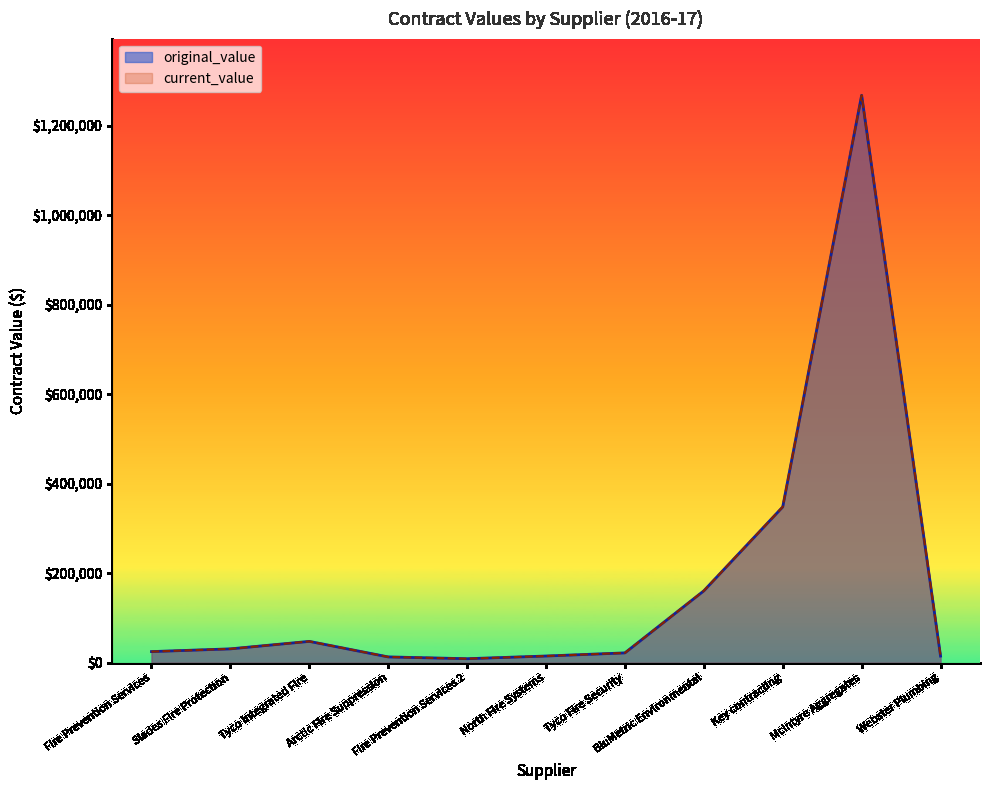

What is the smallest value displayed?

9000